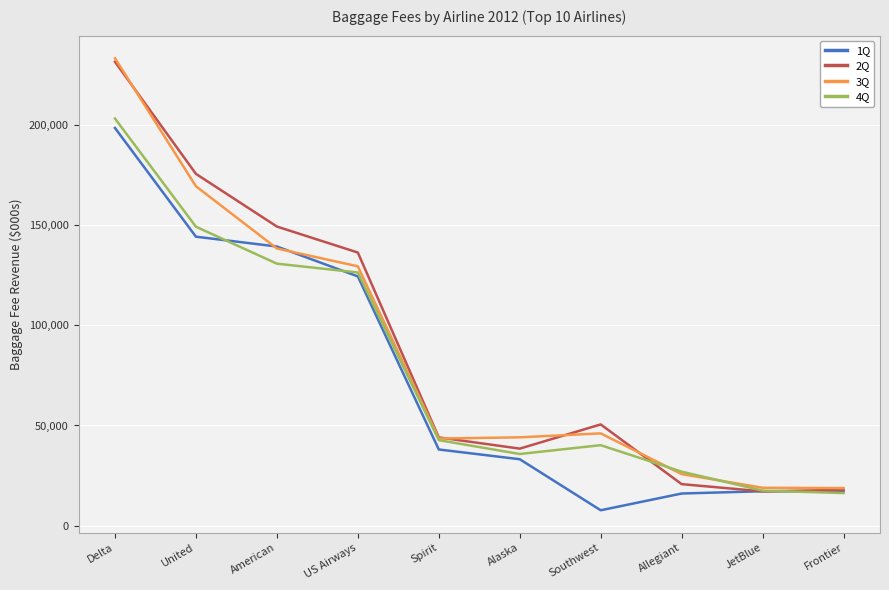

At which category is the sum across all series the highest?

Delta